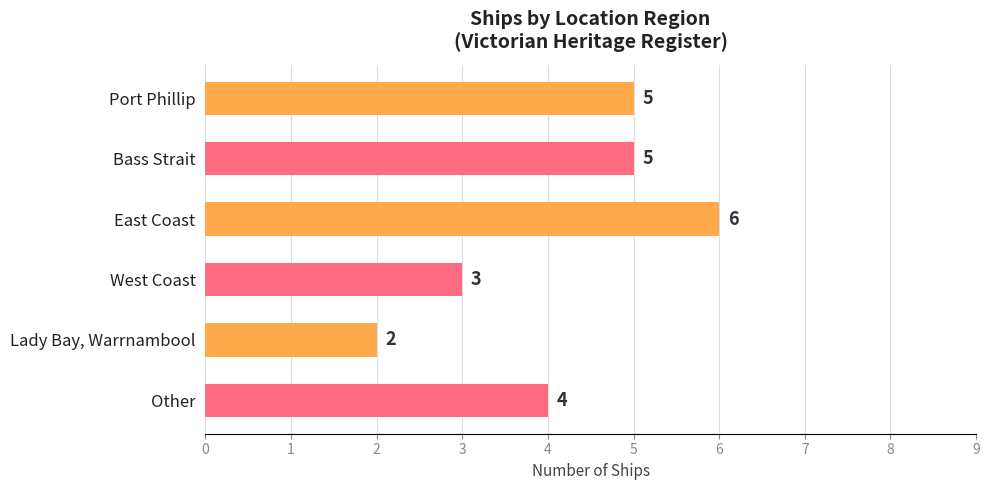

Read the value at East Coast.

6